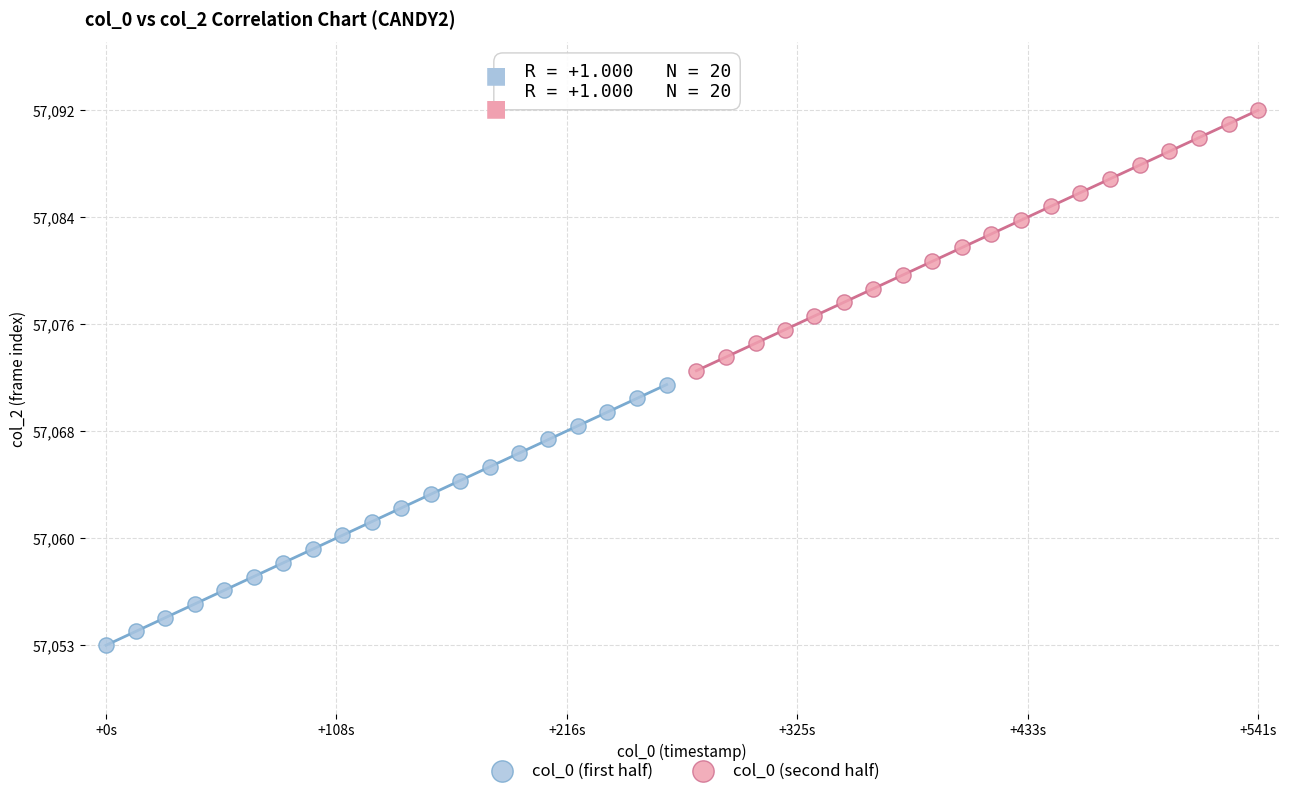

What are all the series names shown in the legend?

col_0 (first half), col_0 (second half)